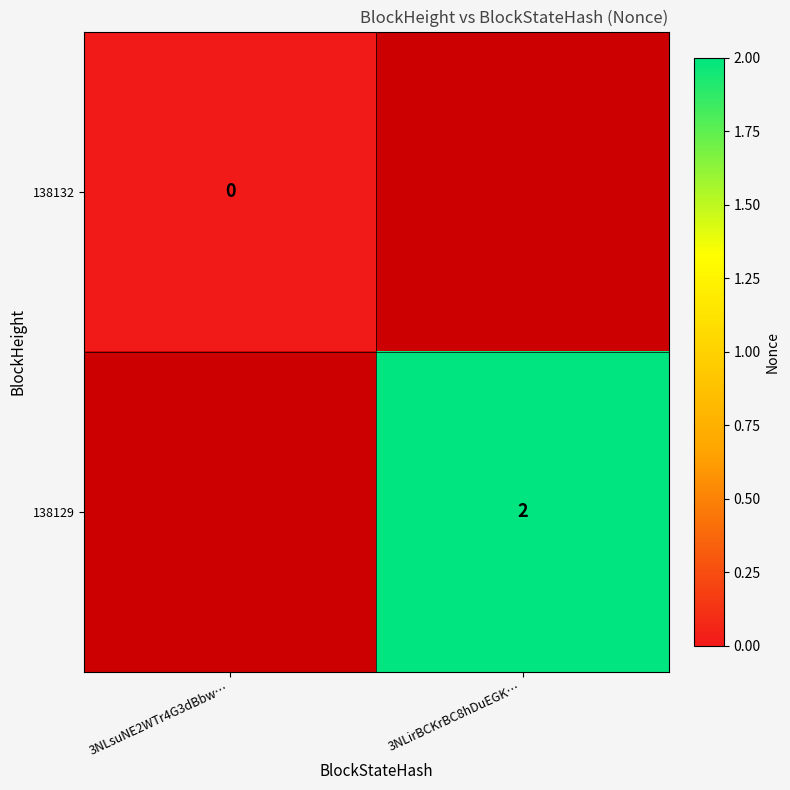

The 138129 series shows 3 at 3NLirBCKrBC8hDuEGK…. True or false?

False